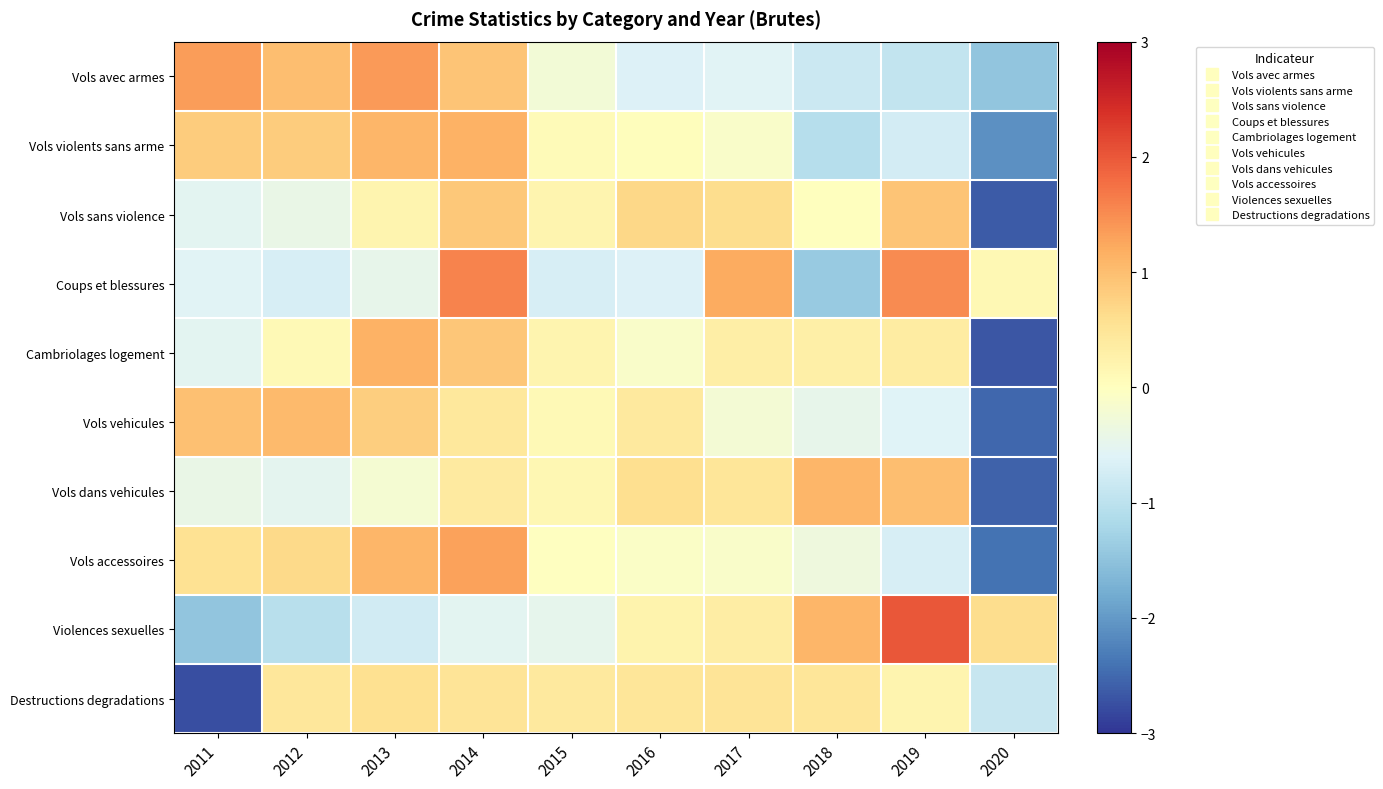

What is the minimum value shown in the chart?

-2.7